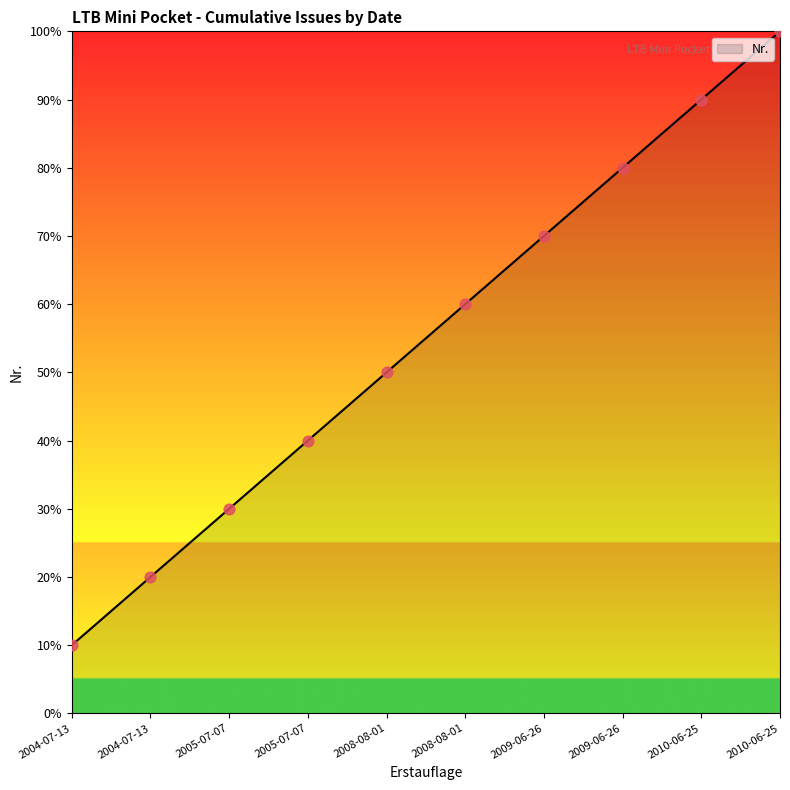

Which has a higher value, 2004-07-13 or 2009-06-26?

2009-06-26